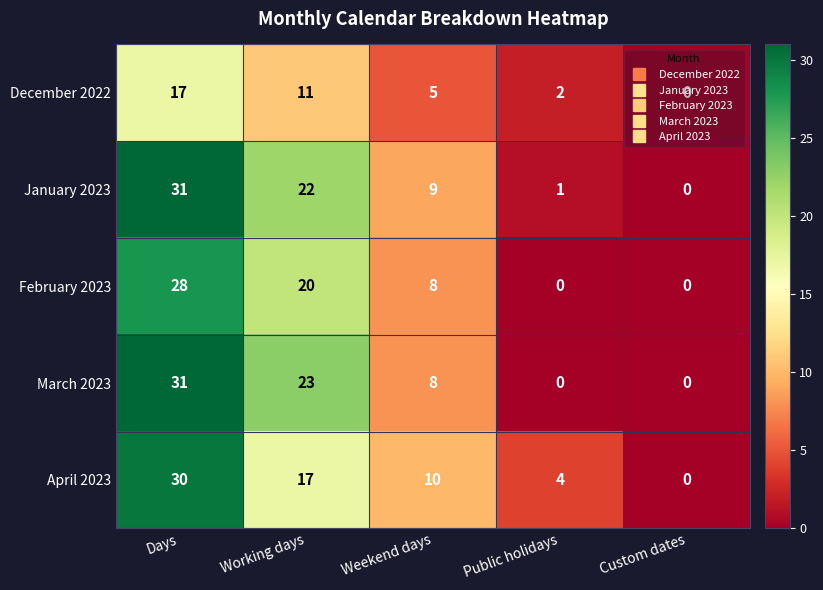

At how many categories does at least one series exceed 11?

2